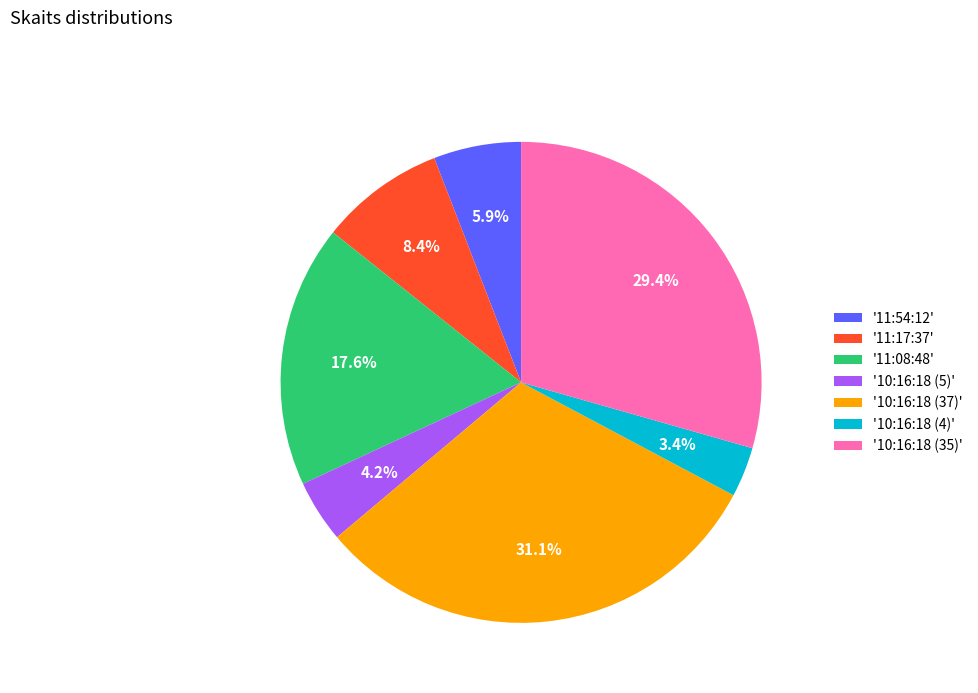

Which has a higher value, '10:16:18 (5)' or '11:17:37'?

'11:17:37'